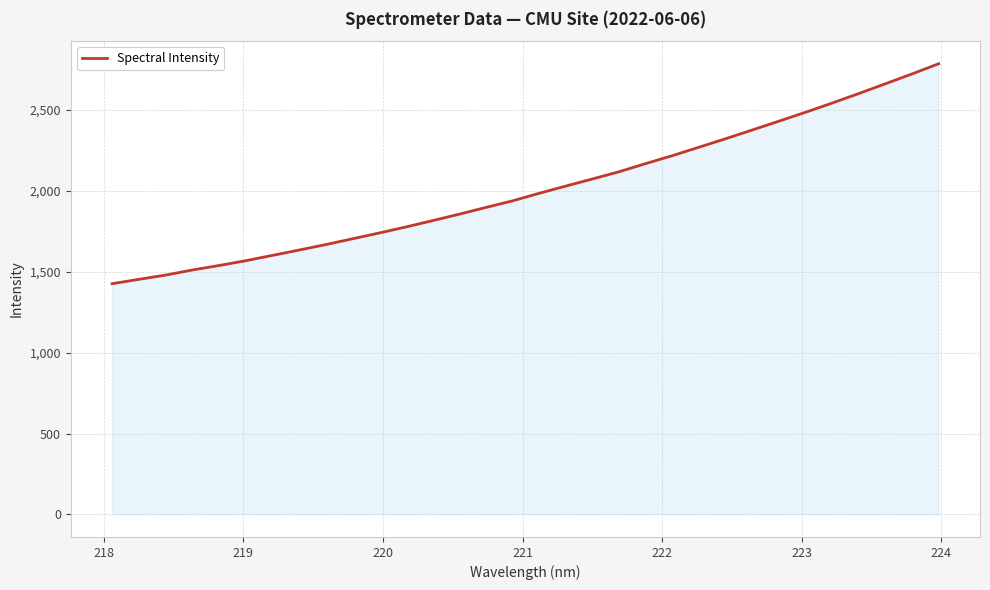

What is the minimum value shown in the chart?

1425.9